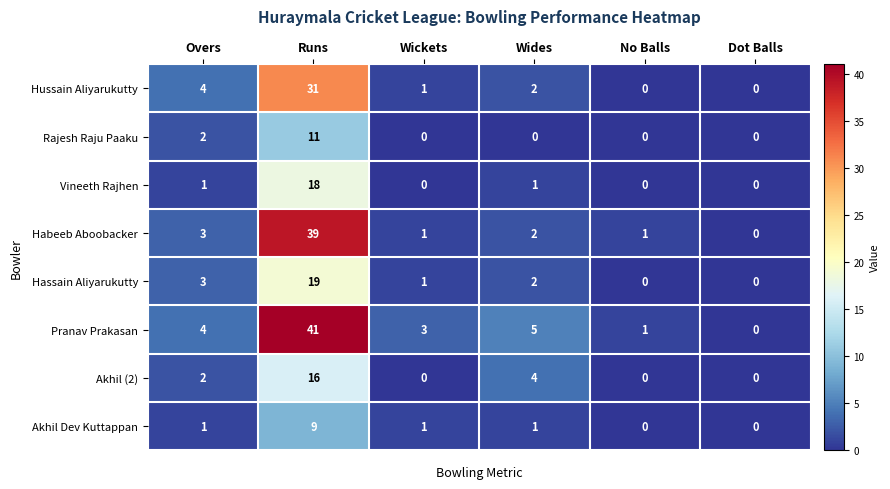

How many positive values does the Rajesh Raju Paaku series have?

2